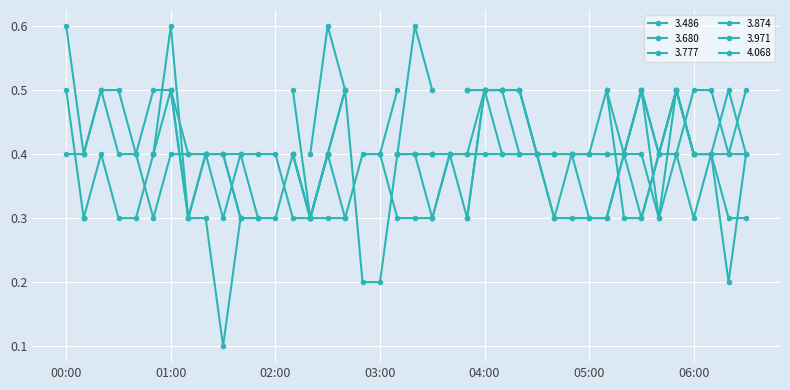

True or false: the data shows 0.7 at 22.

False